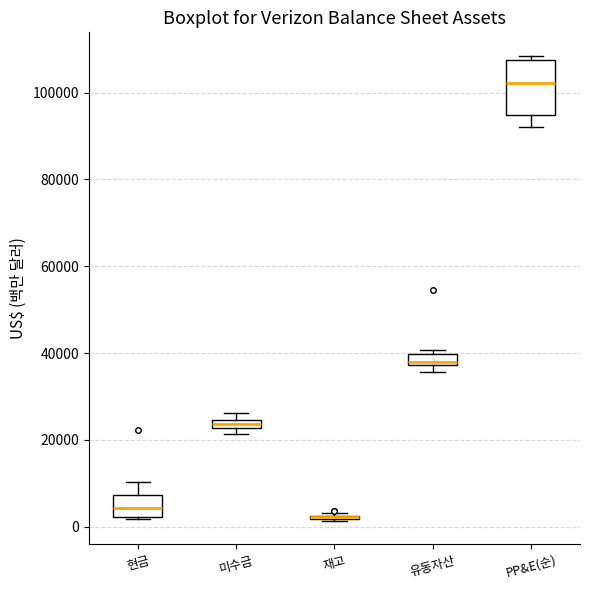

Which box is the tallest, from its lower edge to its upper edge?

PP&E(순)